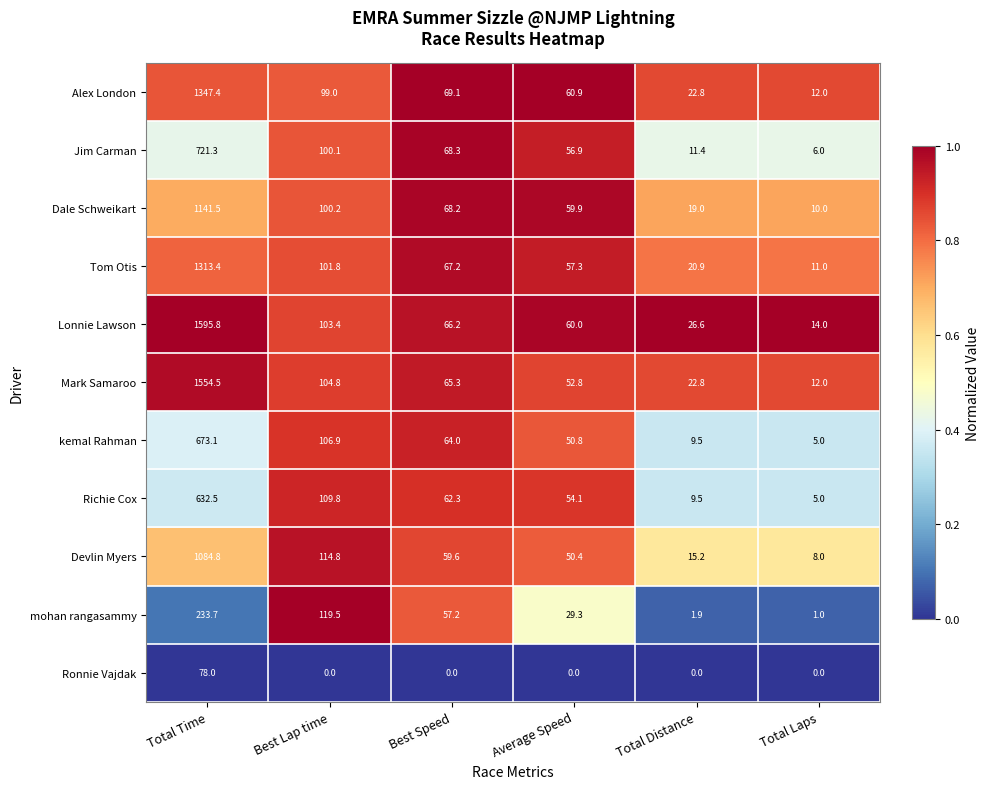

What is the difference between the mohan rangasammy values at Total Distance and Total Time?

231.8